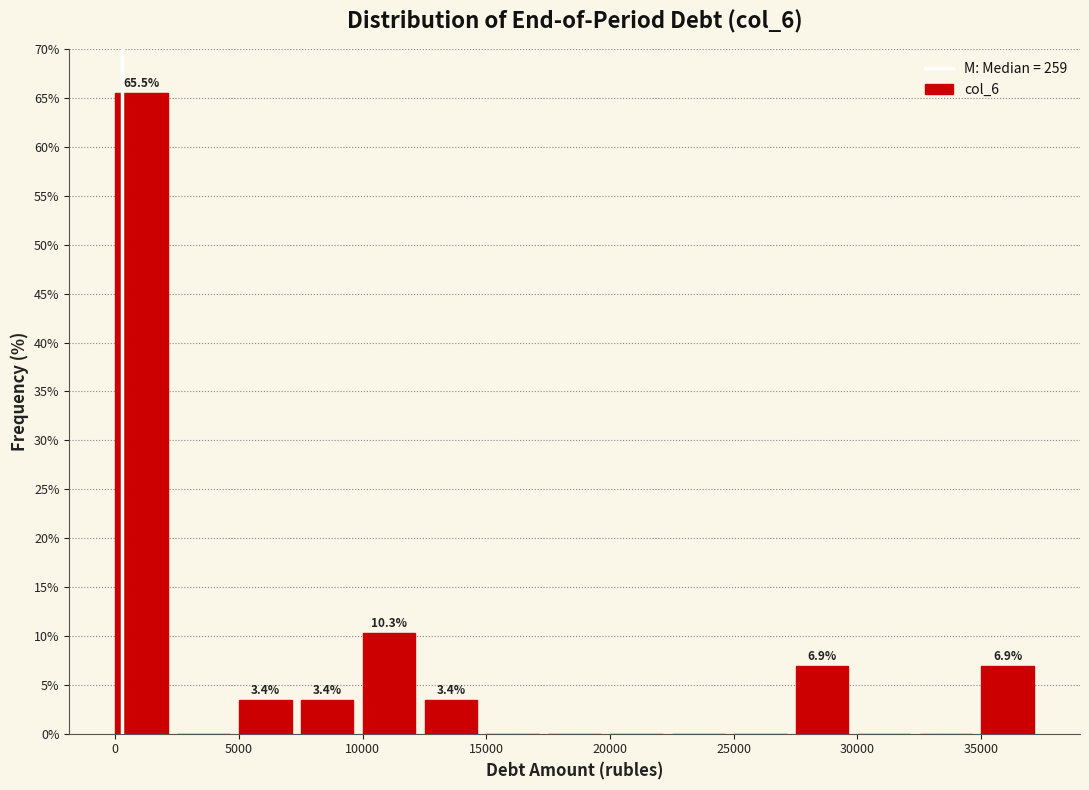

Over which range of the x-axis is the bar tallest?

0 to 2500